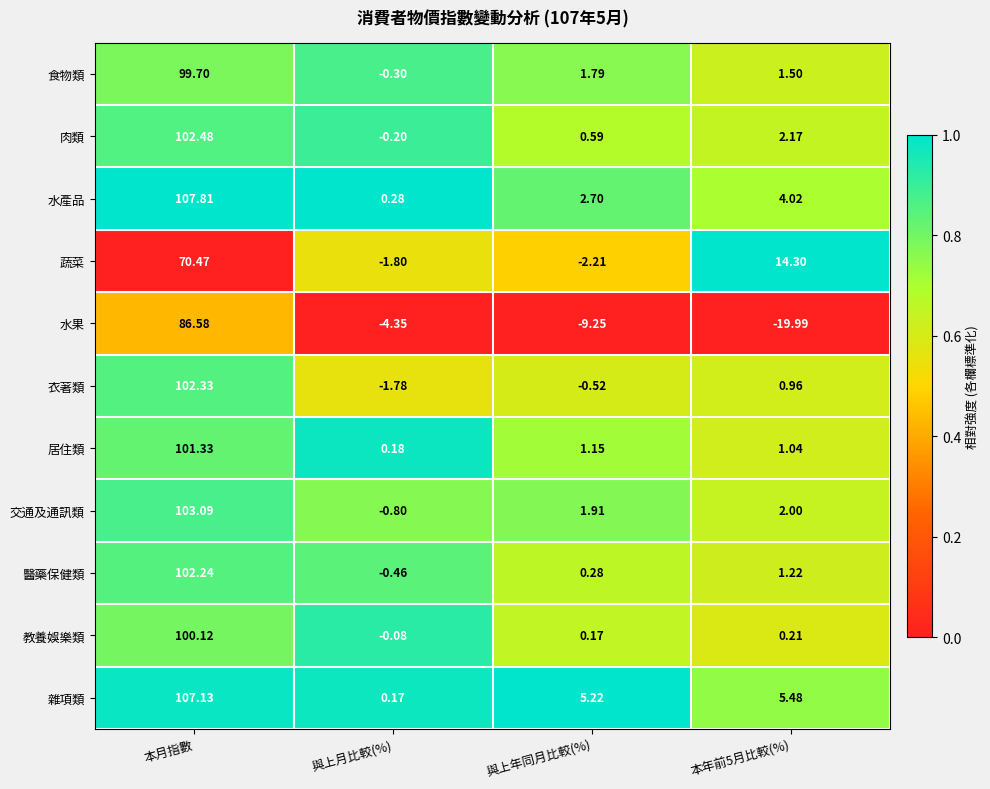

Which category has the lowest value in the 水產品 series?

與上月比較(%)